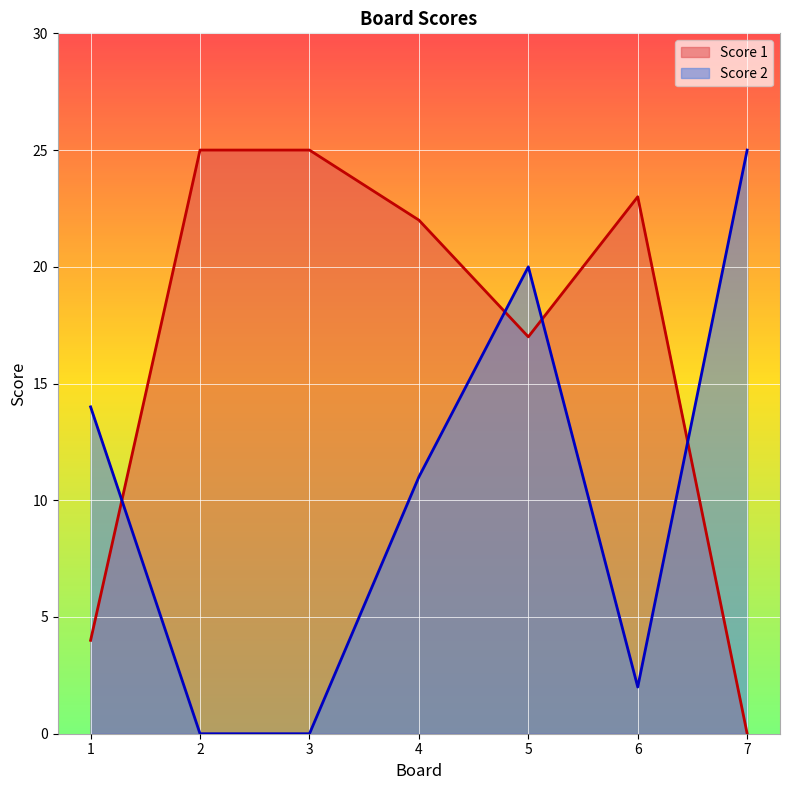

Reading left to right, list all the values displayed in this chart.

Score 1: 4	25	25	22	17	23	0
Score 2: 14	0	0	11	20	2	25